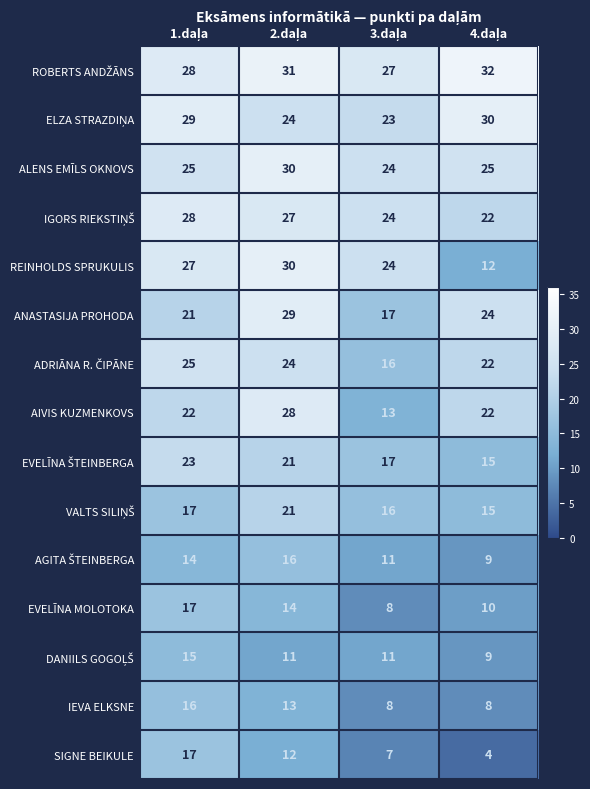

Which series has the largest range (max minus min)?

REINHOLDS SPRUKULIS